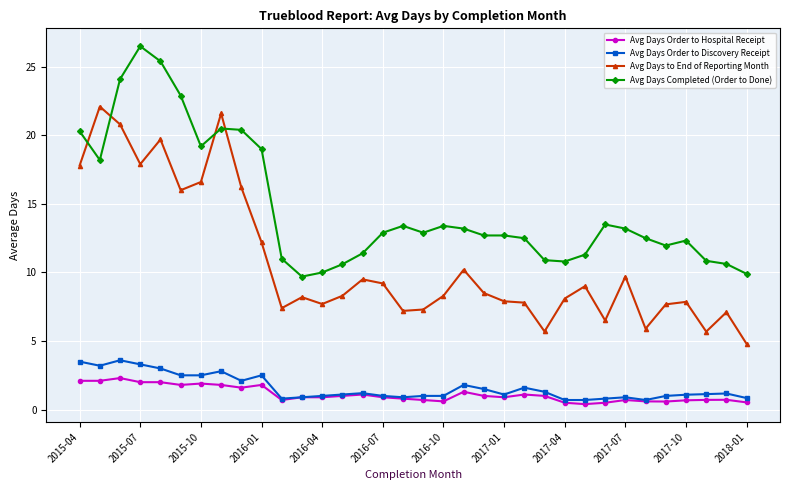

Which series has the largest total across all categories?

Avg Days Completed (Order to Done)